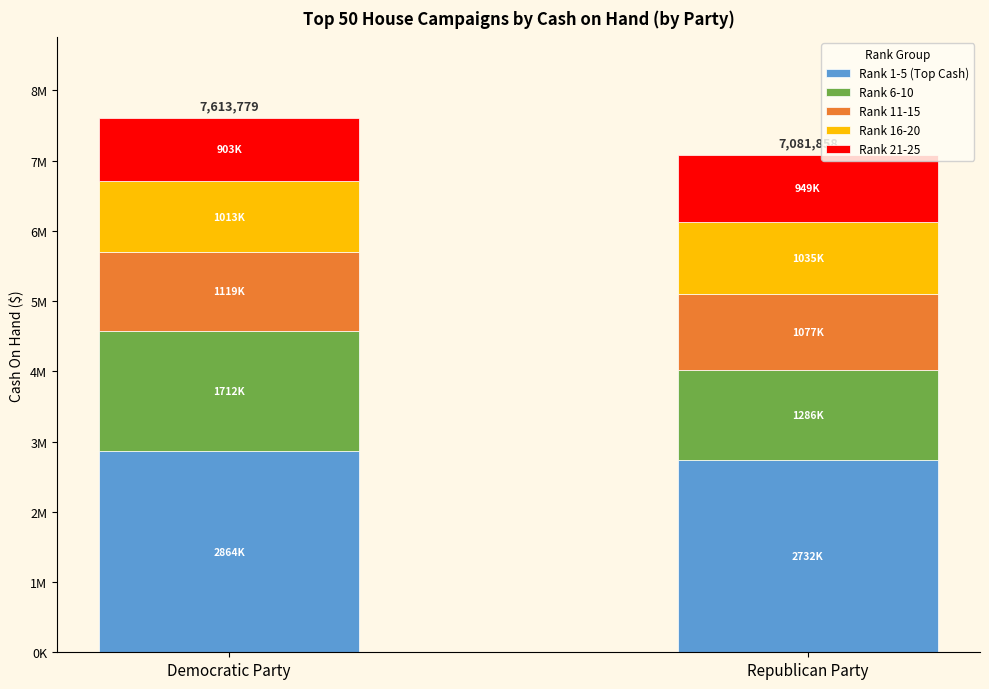

Between Democratic Party and Republican Party, which series saw the biggest shift?

Rank 6-10